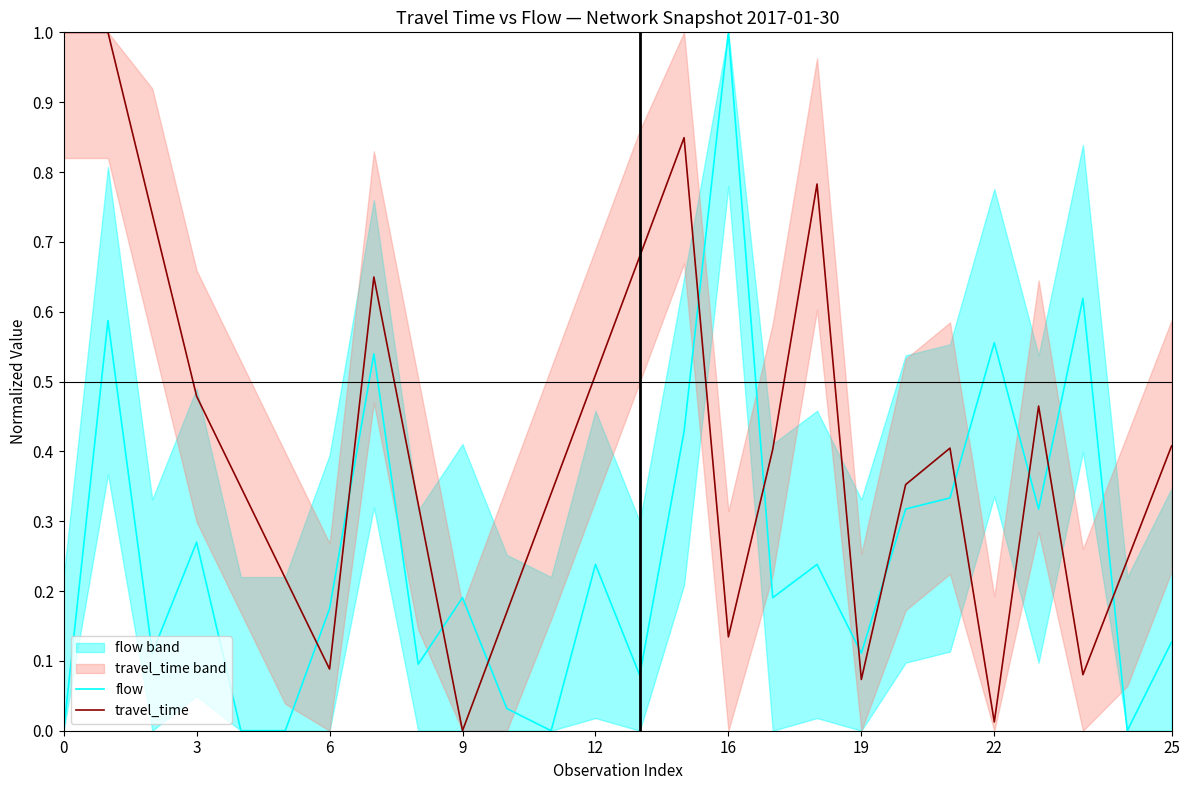

True or false: travel_time has a value of 0.4 at 24.

False